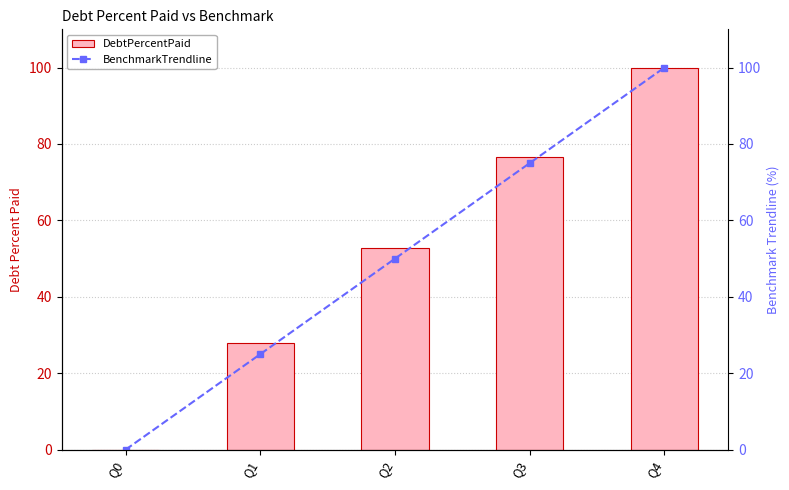

Reading left to right, transcribe all the data shown in this chart.

DebtPercentPaid: Q0=0.0	Q1=27.8	Q2=52.7	Q3=76.5	Q4=100.0
BenchmarkTrendline: Q0=0.0	Q1=25.0	Q2=50.0	Q3=75.0	Q4=100.0